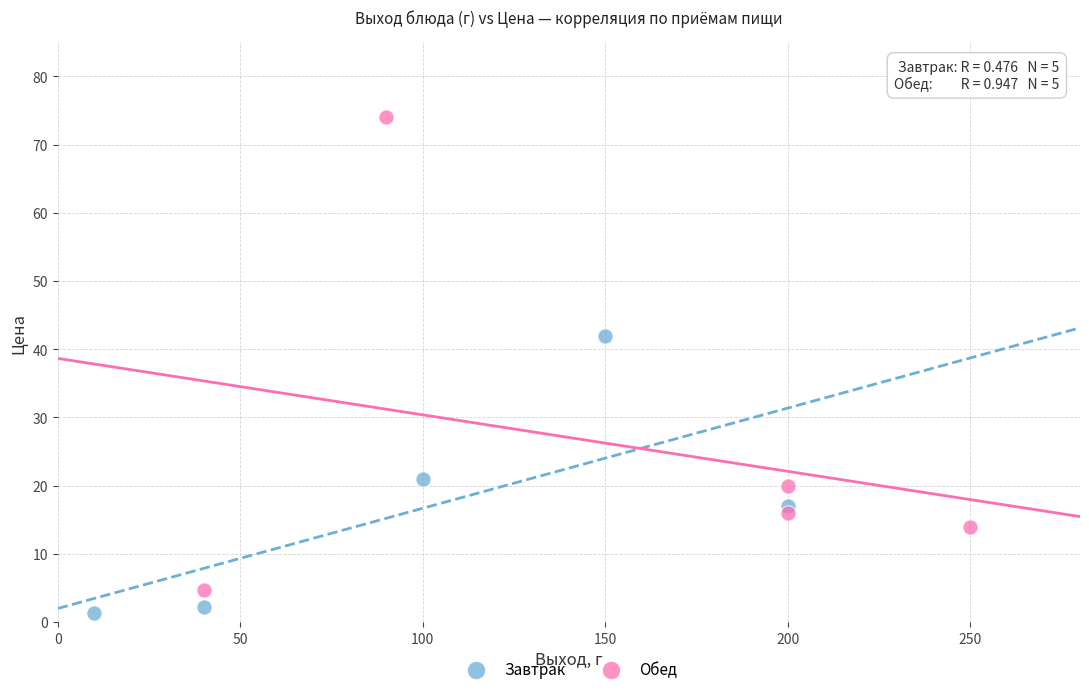

Which series contains the lowest Y value?

Завтрак